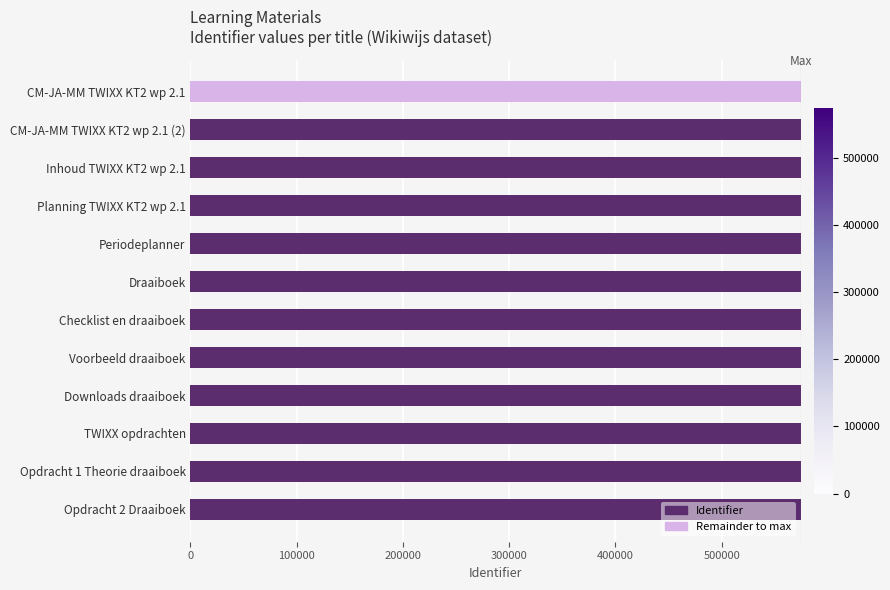

The value of Identifier at CM-JA-MM TWIXX KT2 wp 2.1 is -365217. True or false?

False